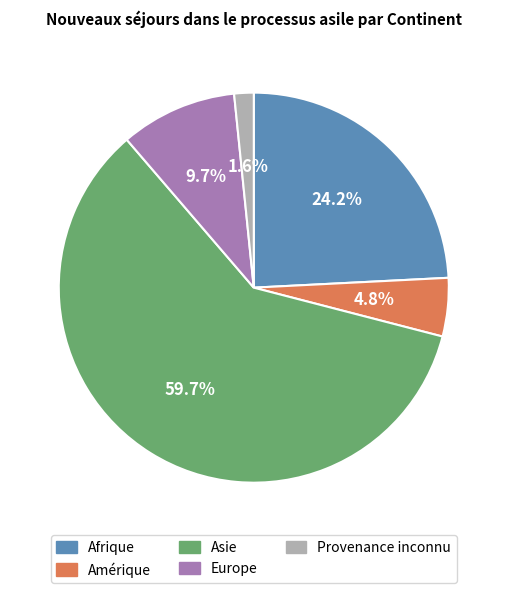

Is Afrique the majority of the pie?

No